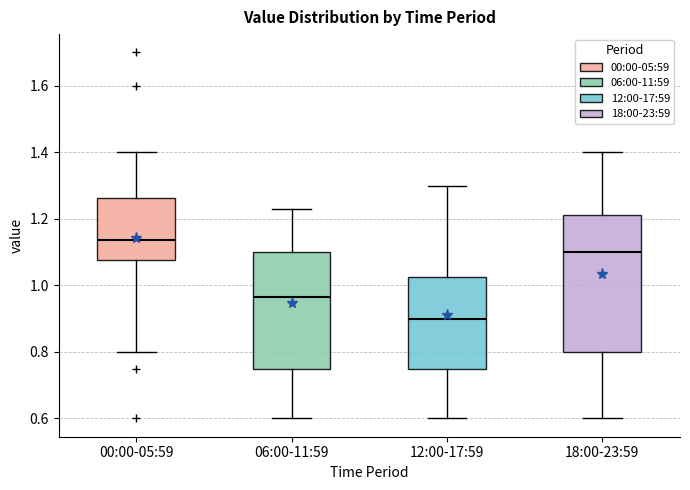

Comparing the boxes themselves (not the whiskers), which one is the tallest?

18:00-23:59